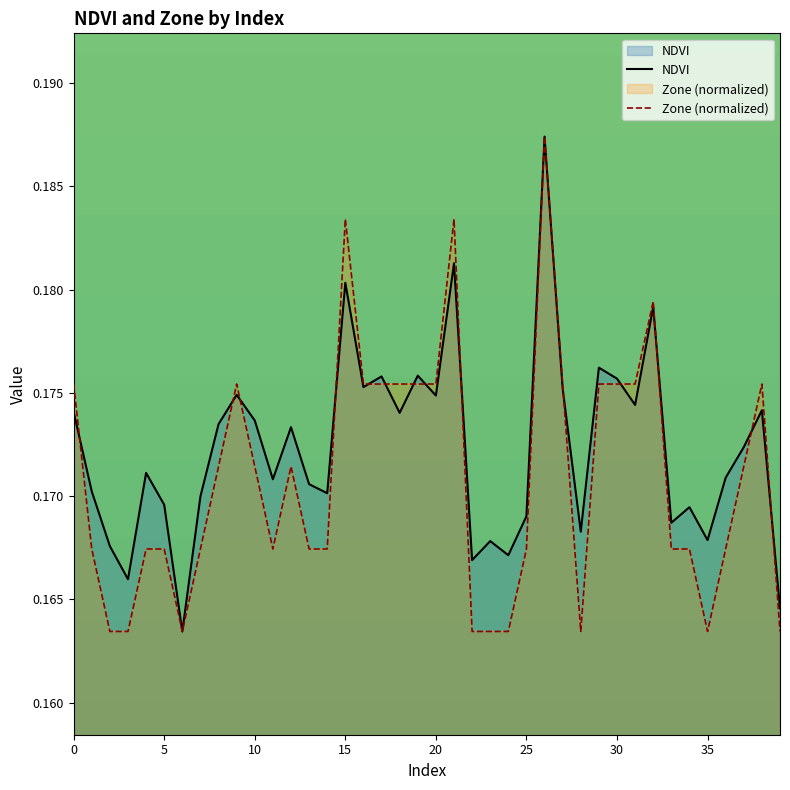

Between 8 and 38, which is larger?

38